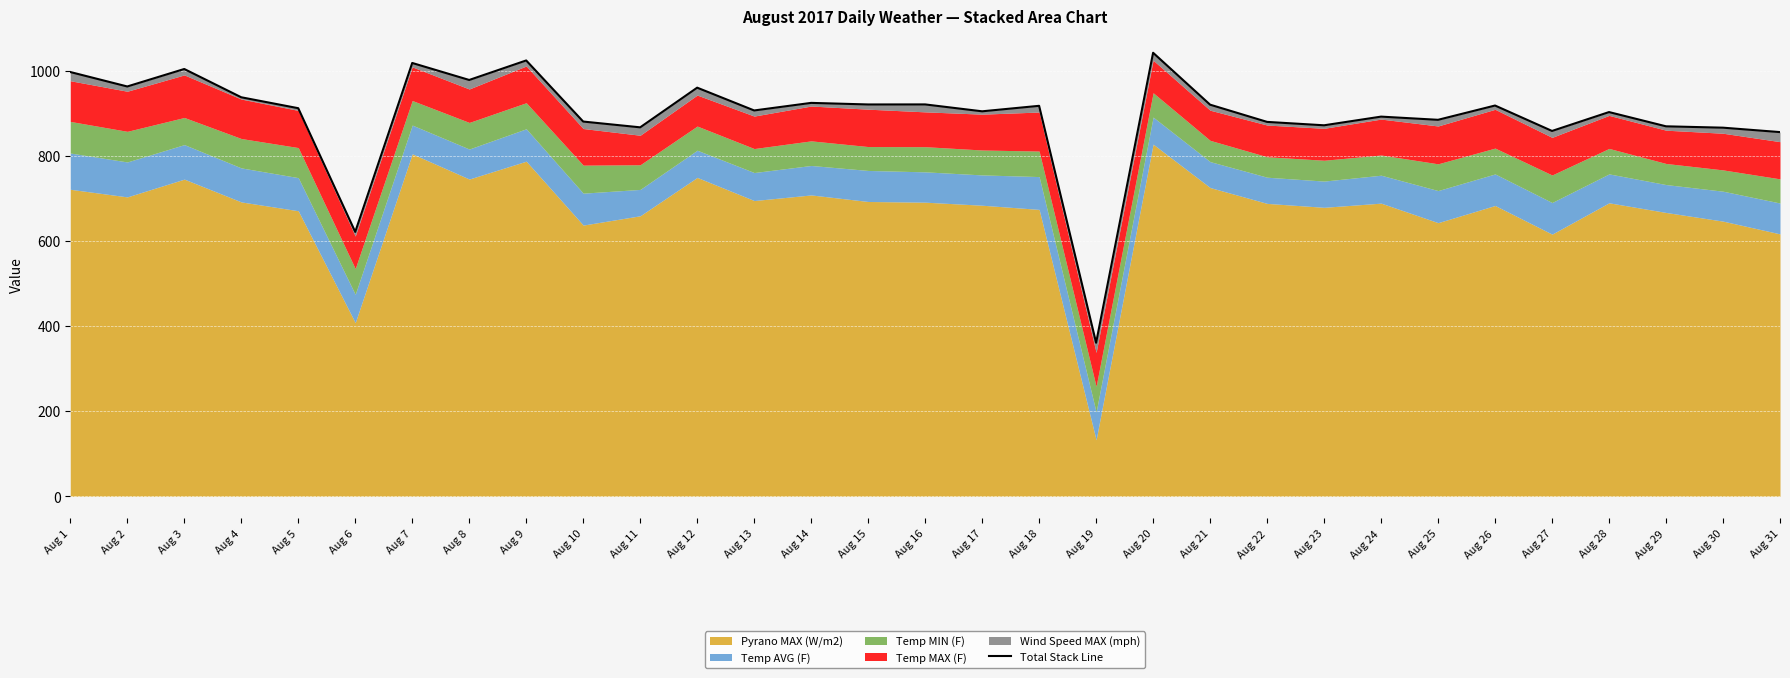

List the labels in order of value, smallest first.

Aug 19, Aug 6, Aug 31, Aug 27, Aug 30, Aug 11, Aug 29, Aug 23, Aug 22, Aug 10, Aug 25, Aug 24, Aug 28, Aug 17, Aug 13, Aug 5, Aug 18, Aug 26, Aug 21, Aug 15, Aug 16, Aug 14, Aug 4, Aug 12, Aug 2, Aug 8, Aug 1, Aug 3, Aug 7, Aug 9, Aug 20